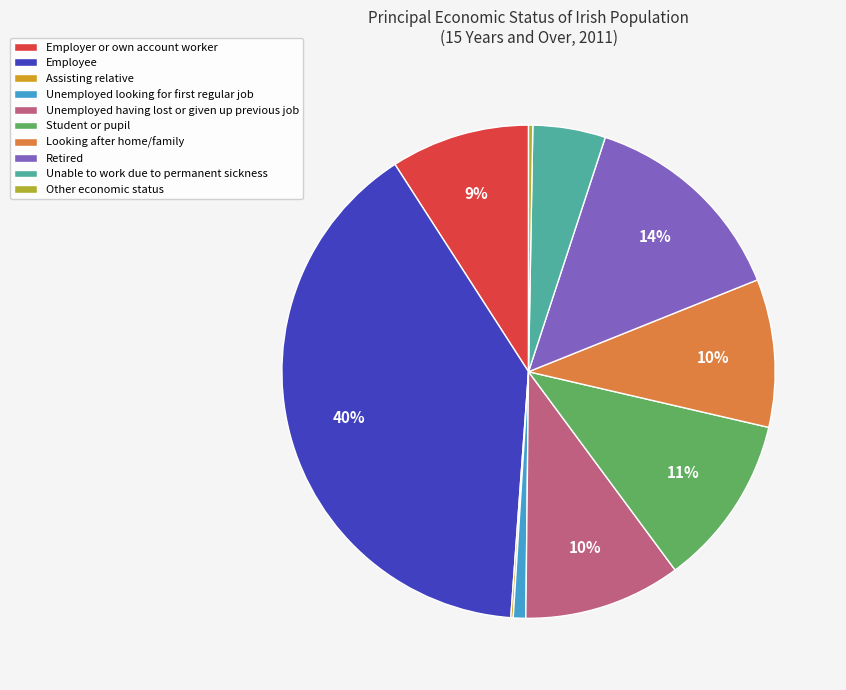

Which has a higher value, Other economic status or Retired?

Retired